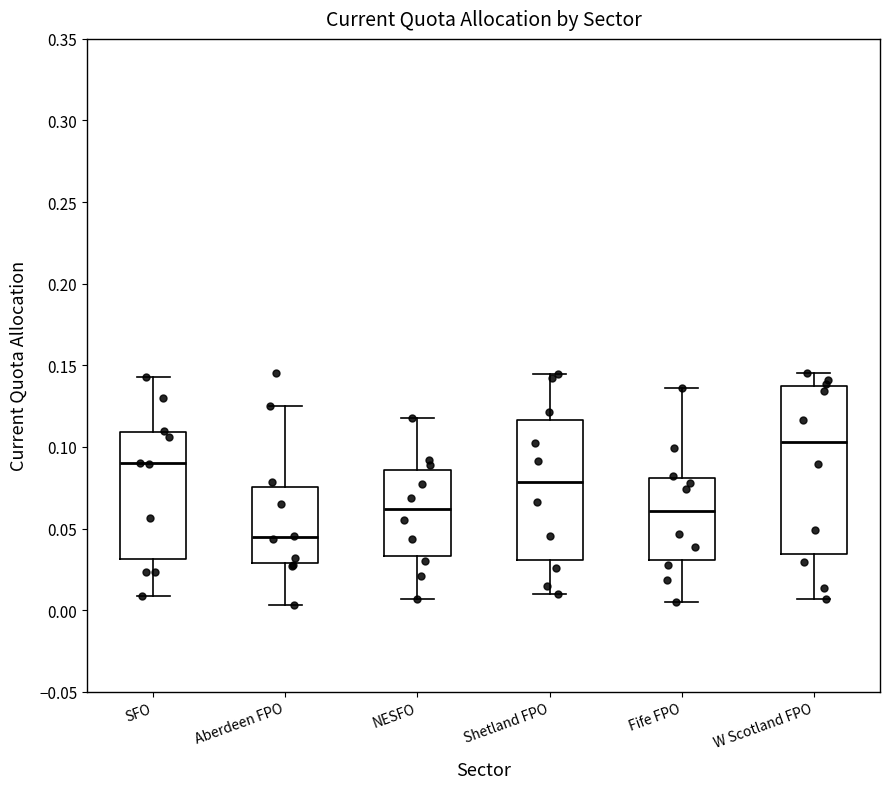

Where does the upper whisker of the box for Shetland FPO end on the y-axis? The values are not printed on the chart, so give them approximately, as read against the axis.

0.145